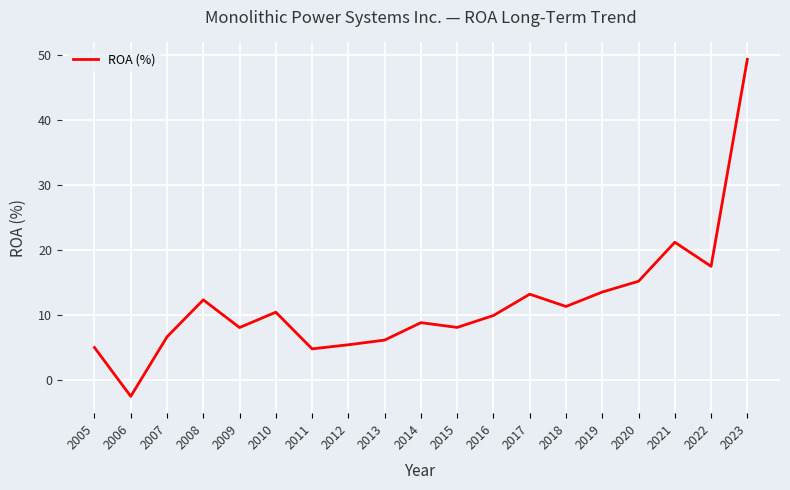

How many series are shown in this chart?

1